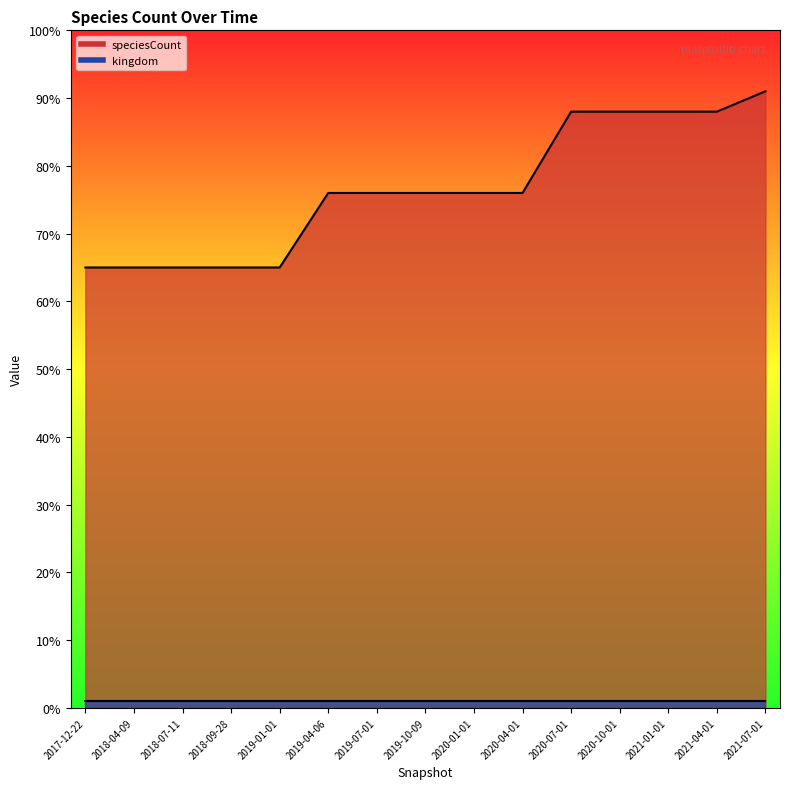

Between 2020-01-01 and 2019-10-09, which is larger?

2020-01-01